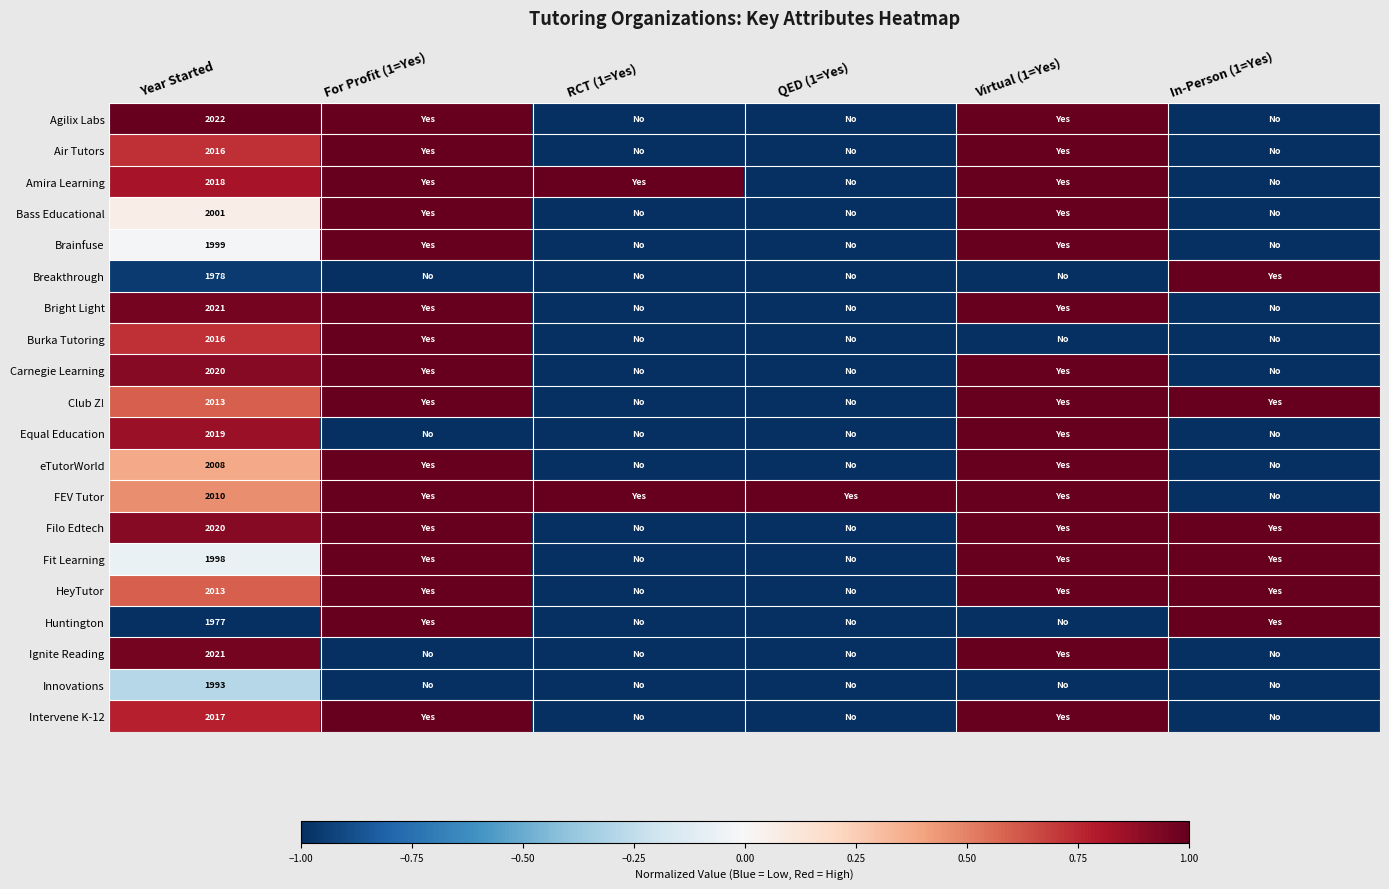

What is the maximum value shown in the chart?

1.0